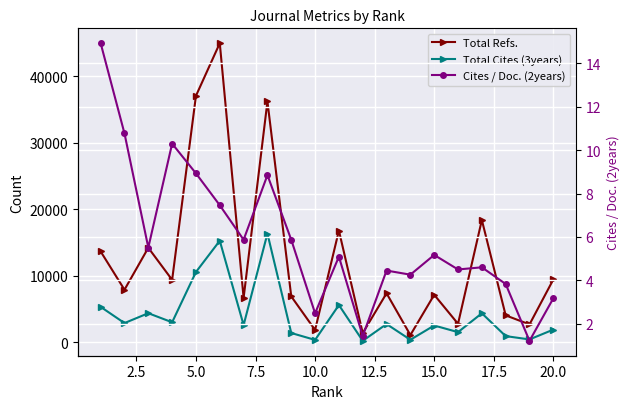

What is the value of the Cites / Doc. (2years) point at the 5th from the left?

8.9